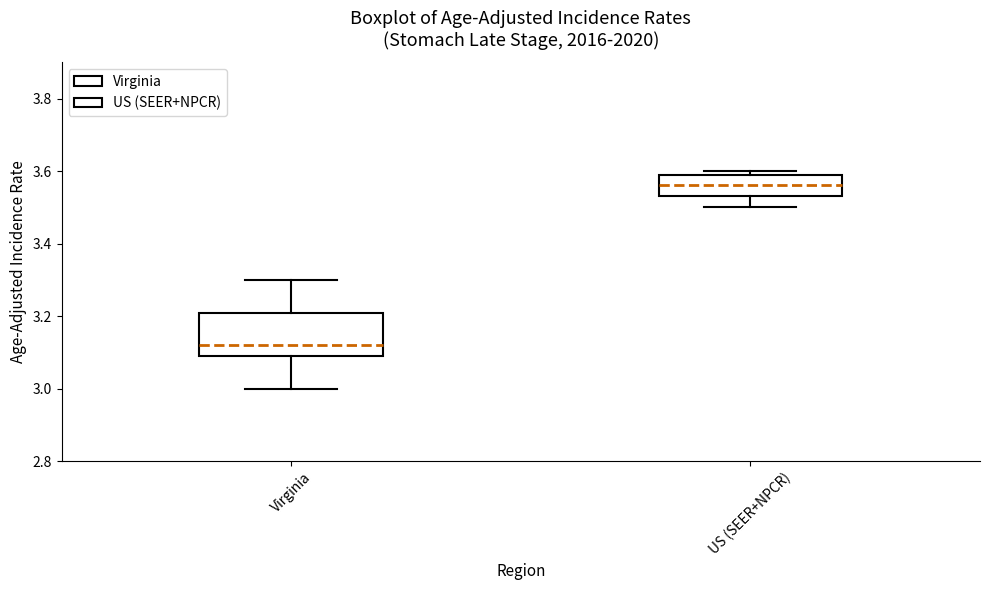

Reading left to right, read every box against the y-axis: the position of its median line, the range the box covers, and the ends of its whiskers. The values are not printed on the chart, so give them approximately, as read against the axis.

Virginia: median 3.12, box 3.10 to 3.20, whiskers 3.00 to 3.30
US (SEER+NPCR): median 3.56, box 3.54 to 3.60, whiskers 3.50 to 3.60 (just above the box's upper edge)